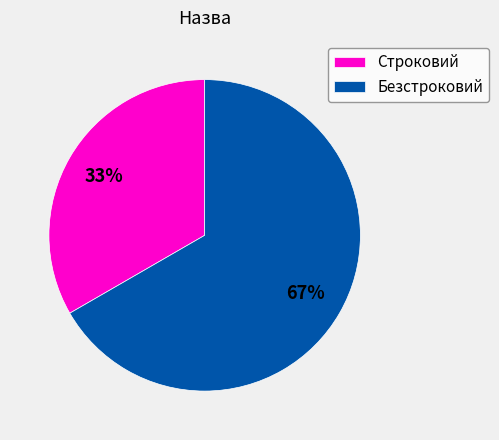

Is Безстроковий the majority of the pie?

Yes